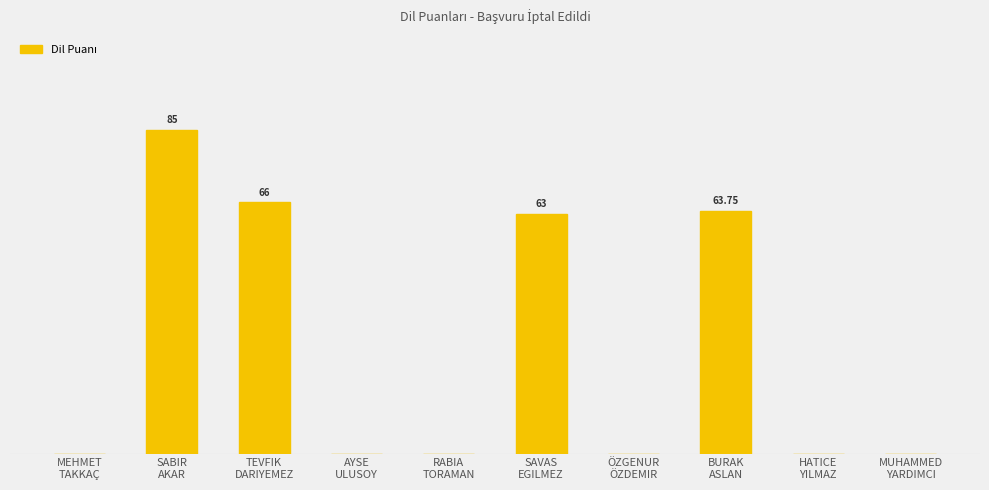

List the labels in order of value, largest first.

SABIR
AKAR, TEVFIK
DARIYEMEZ, BURAK
ASLAN, SAVAS
EGILMEZ, MEHMET
TAKKAÇ, AYSE
ULUSOY, RABIA
TORAMAN, ÖZGENUR
ÖZDEMIR, HATICE
YILMAZ, MUHAMMED
YARDIMCI